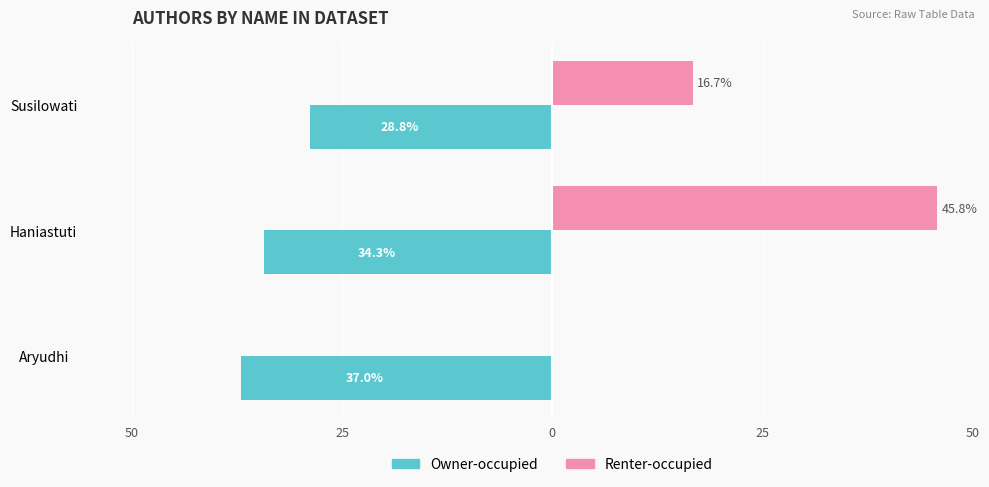

What is the sum of all Renter-occupied values?

62.5